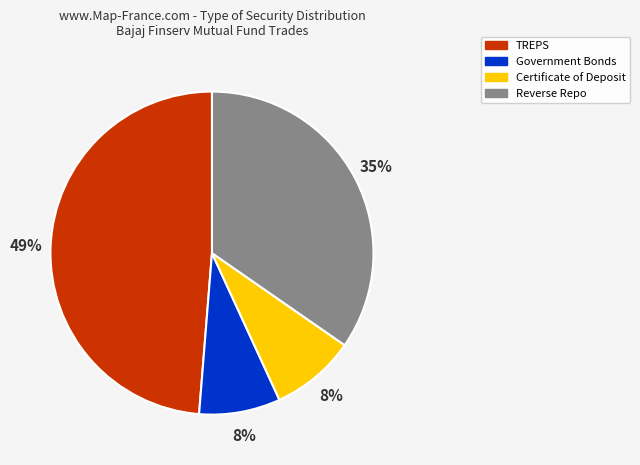

To the nearest percent, what is the average slice percentage?

25%